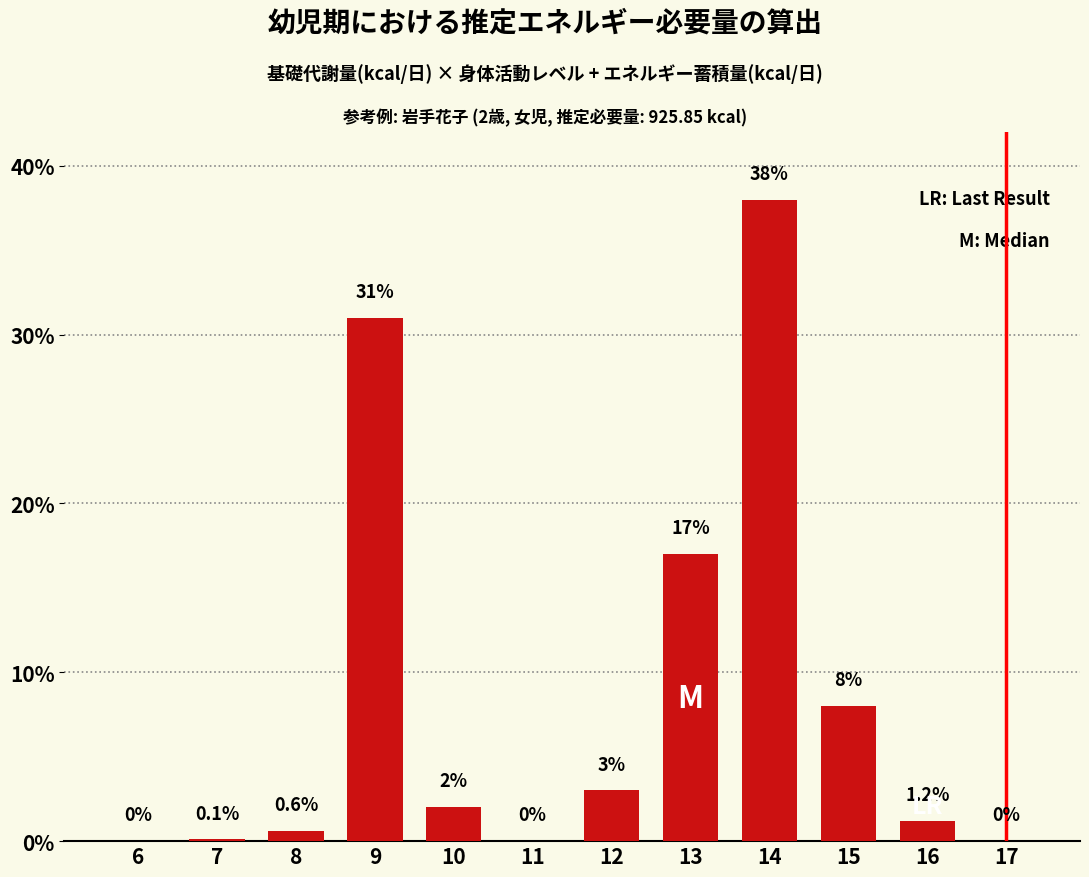

Reading left to right, transcribe all the data shown in this chart.

6=0.0	7=0.1	8=0.6	9=31.0	10=2.0	11=0.0	12=3.0	13=17.0	14=38.0	15=8.0	16=1.2	17=0.0